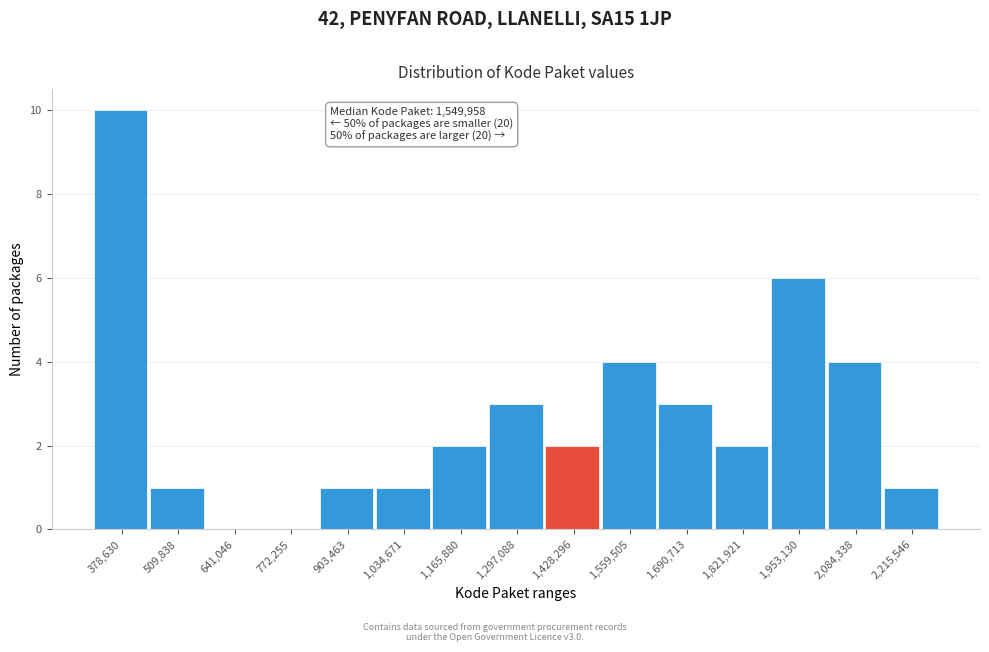

Reading right to left, extract all data points from this chart.

2,215,546=1	2,084,338=4	1,953,130=6	1,821,921=2	1,690,713=3	1,559,505=4	1,428,296=2	1,297,088=3	1,165,880=2	1,034,671=1	903,463=1	772,255=0	641,046=0	509,838=1	378,630=10